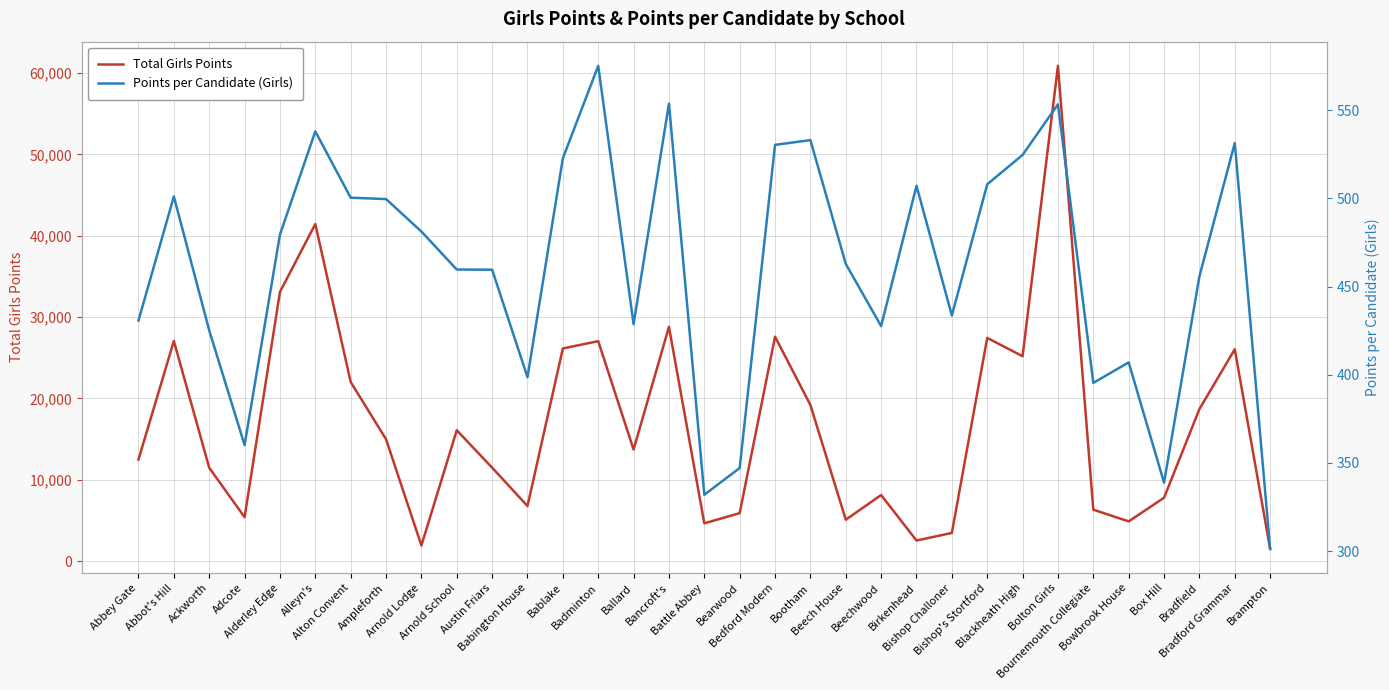

What are all the series names shown in the legend?

Total Girls Points, Points per Candidate (Girls)